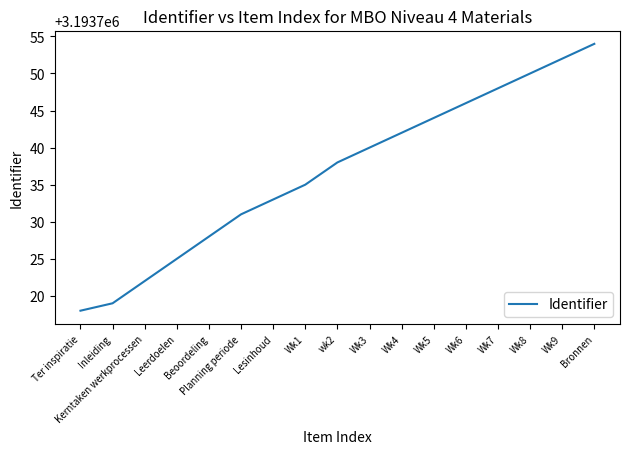

What is the ratio of the value at Planning periode to the value at Wk3?

1.0